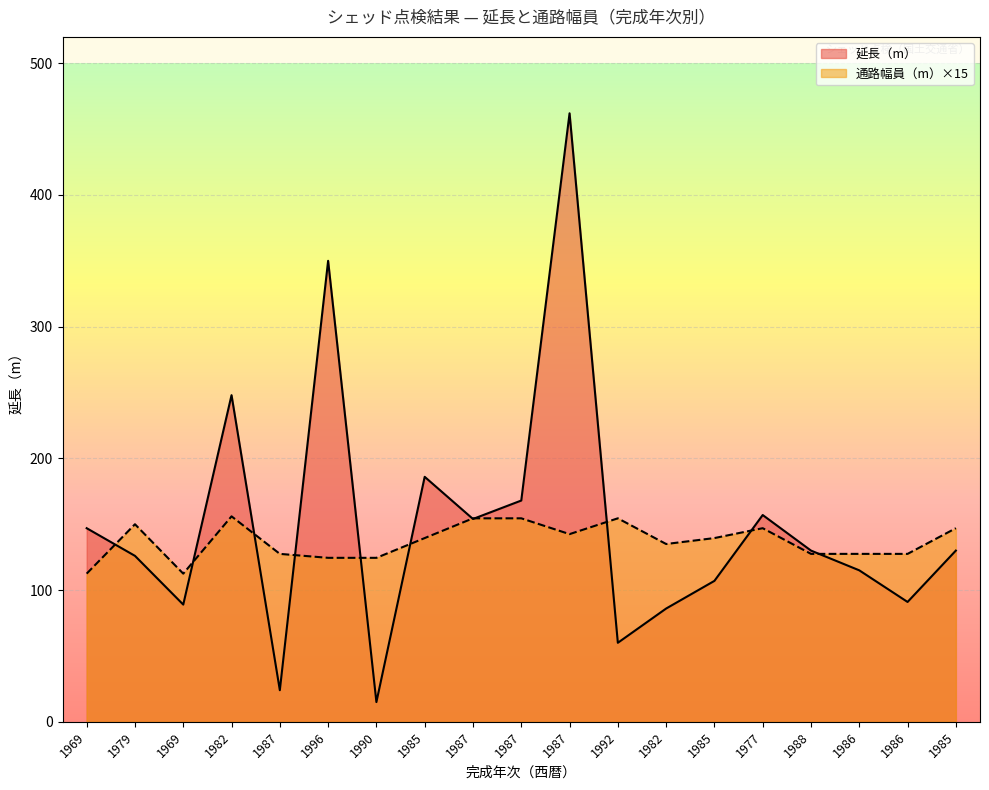

At which label does 延長（m） first exceed 130?

1969